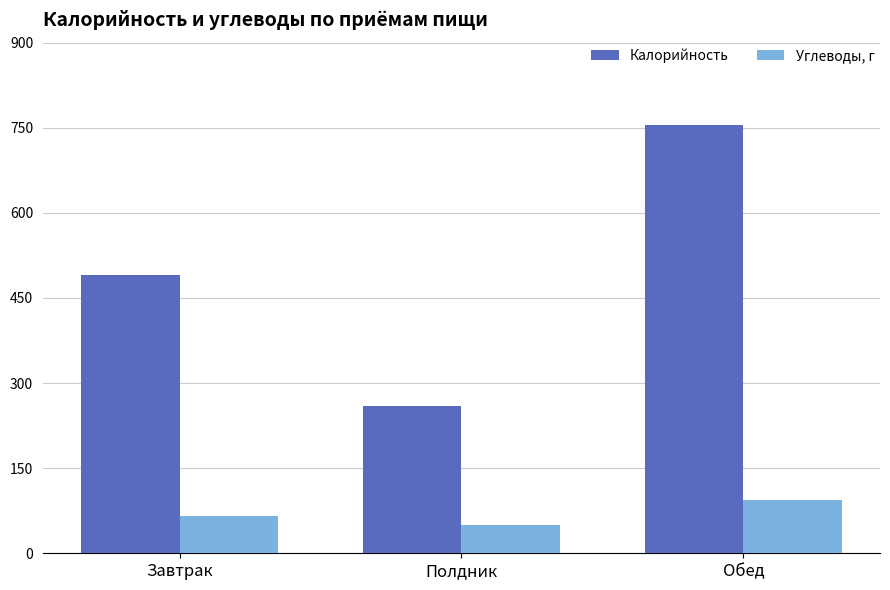

Is the value of Углеводы, г at Обед greater than the value of Калорийность at Полдник?

No